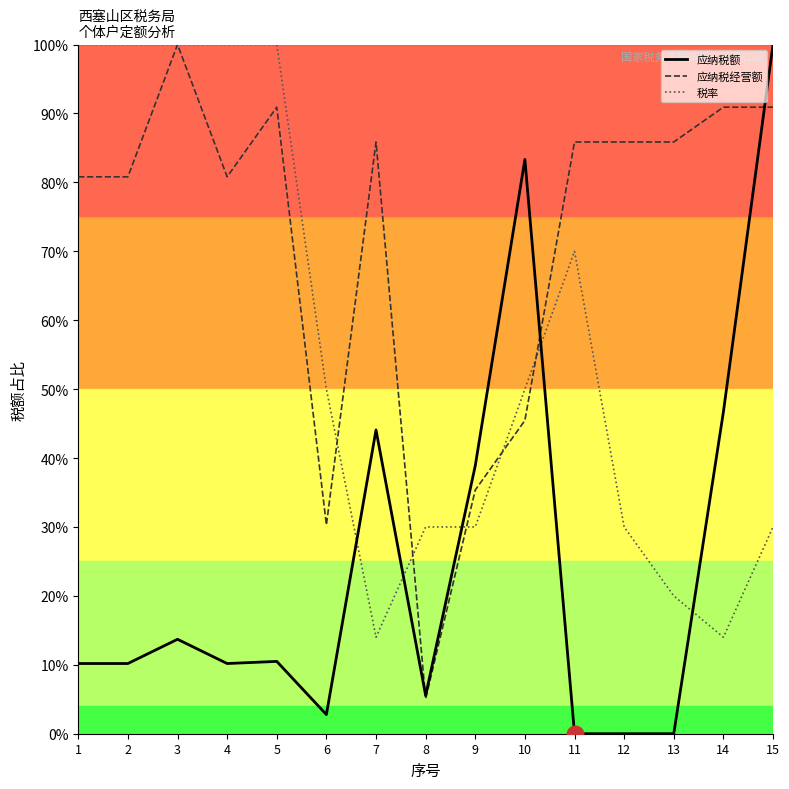

The 应纳税额 series shows 25.1 at 10. True or false?

False